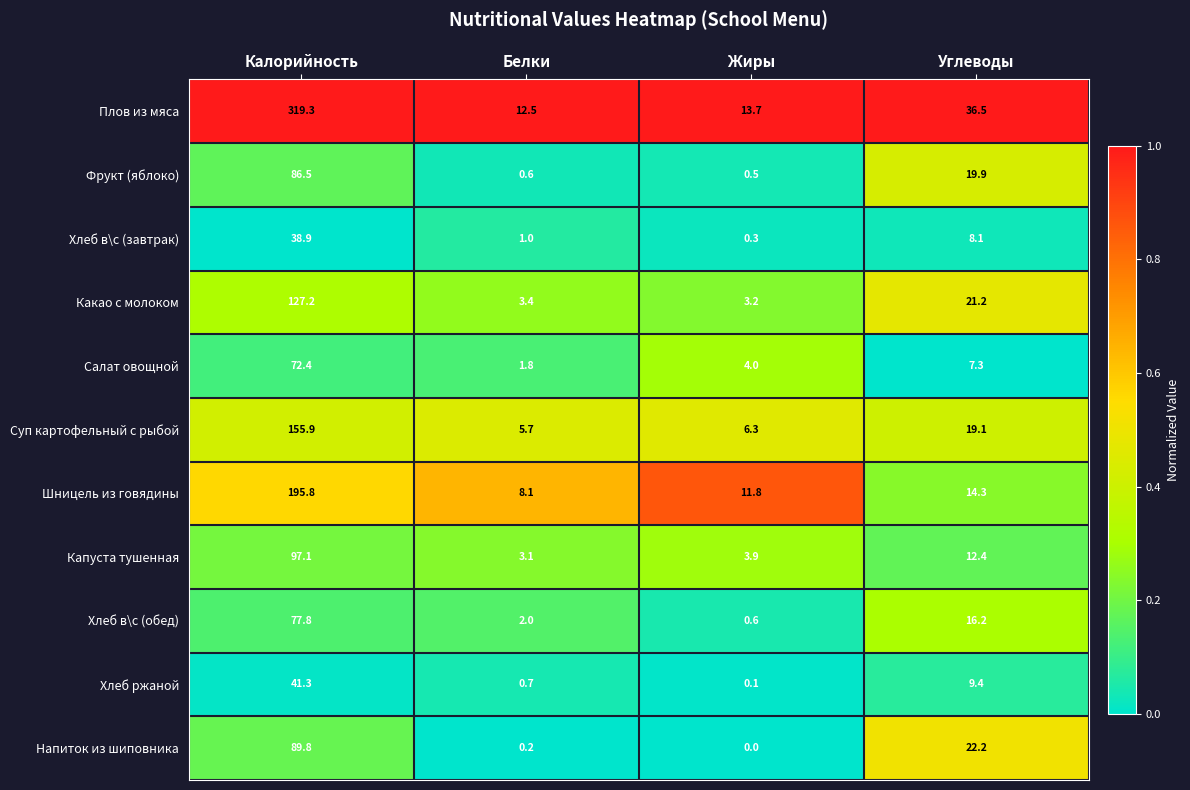

Rank the series at Белки from highest to lowest value.

Плов из мяса, Шницель из говядины, Суп картофельный с рыбой, Какао с молоком, Капуста тушенная, Хлеб в\с (обед), Салат овощной, Хлеб в\с (завтрак), Хлеб ржаной, Фрукт (яблоко), Напиток из шиповника